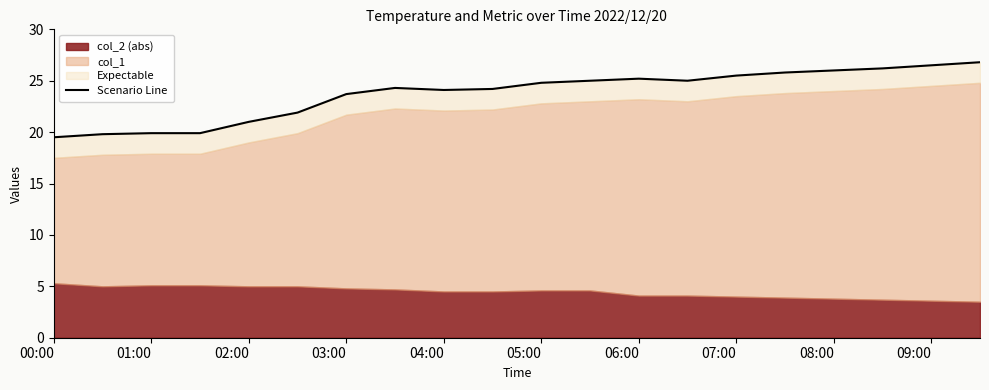

What is the value of the 8th point from the left?

24.3